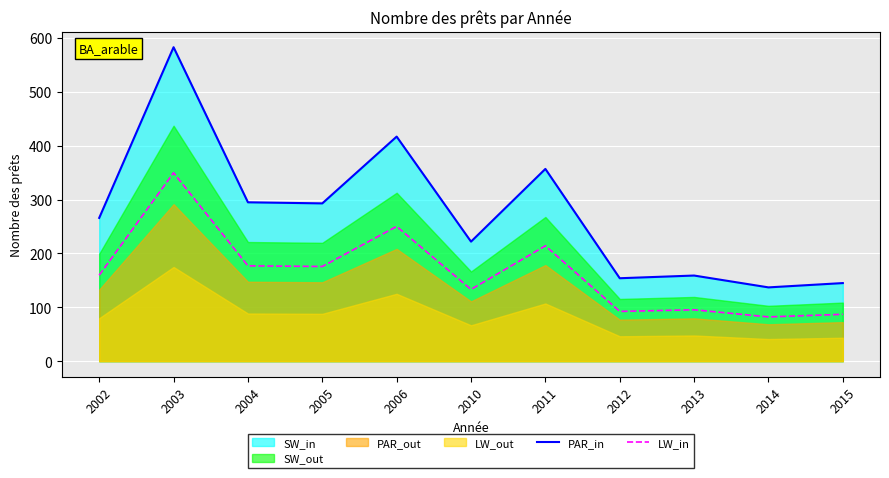

How many values in the PAR_in series are below 266?

5